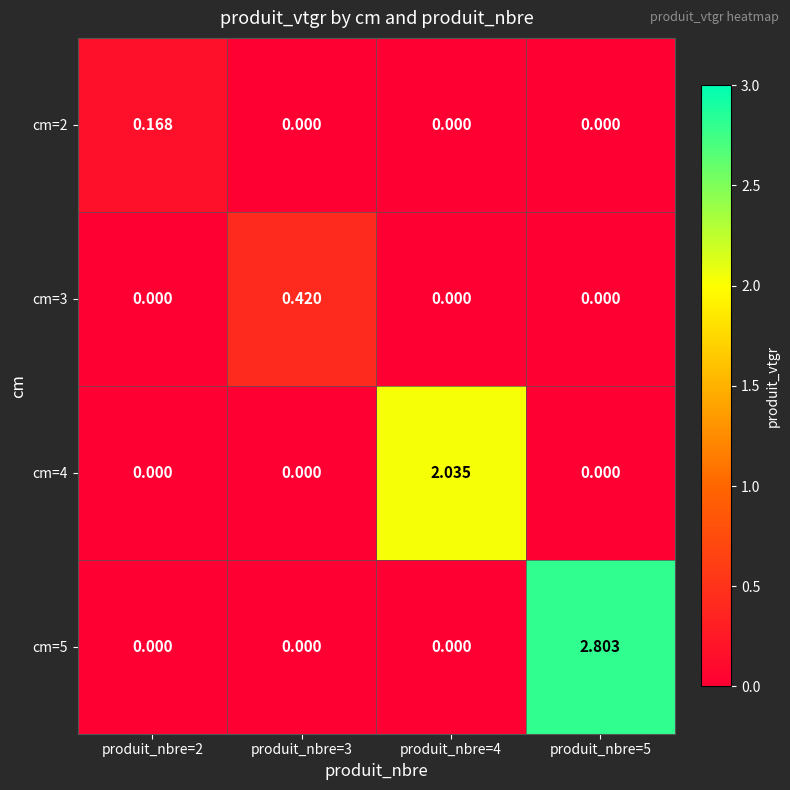

Between produit_nbre=2 and produit_nbre=5, which series saw the biggest shift?

cm=5